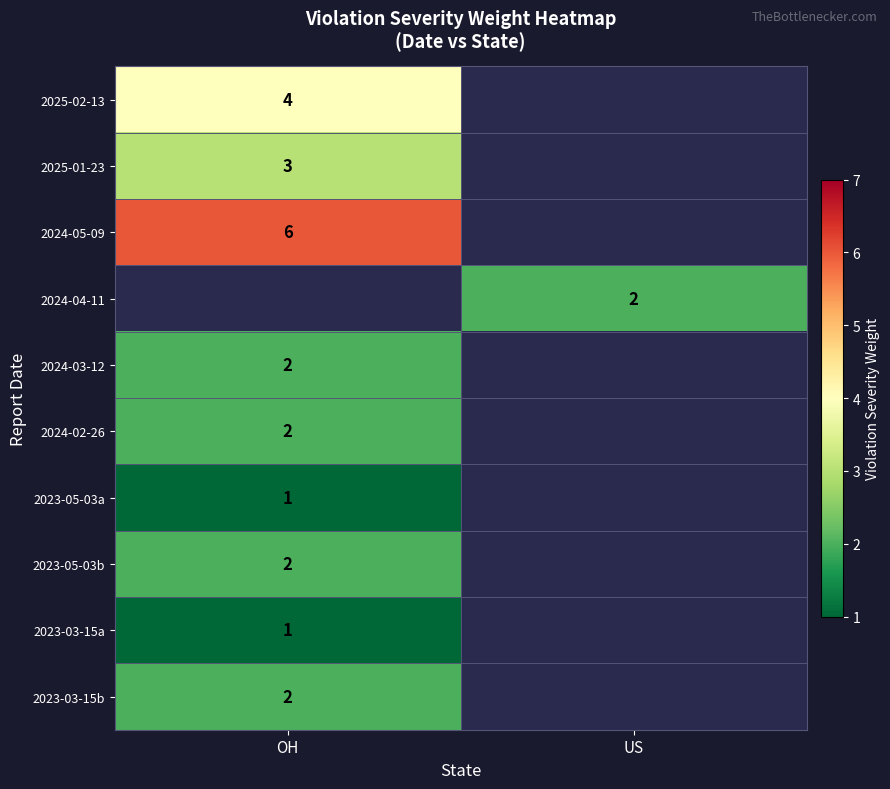

Is it true that 2025-01-23 equals 3 at OH?

True